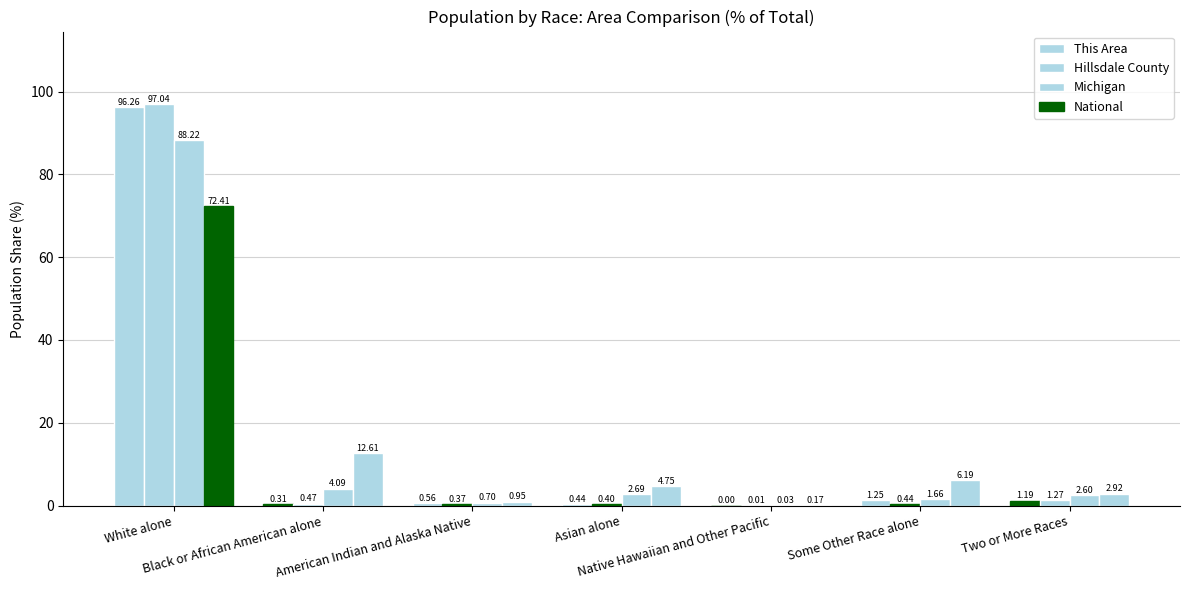

Are the bars grouped side by side (vs. stacked)?

Yes